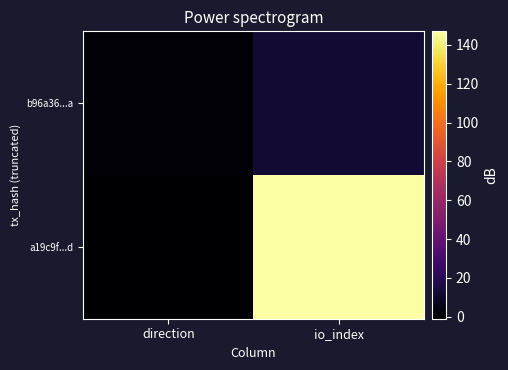

Reading left to right, list all the values displayed in this chart.

a19c9f...d: direction=-1	io_index=147
b96a36...a: direction=1	io_index=12